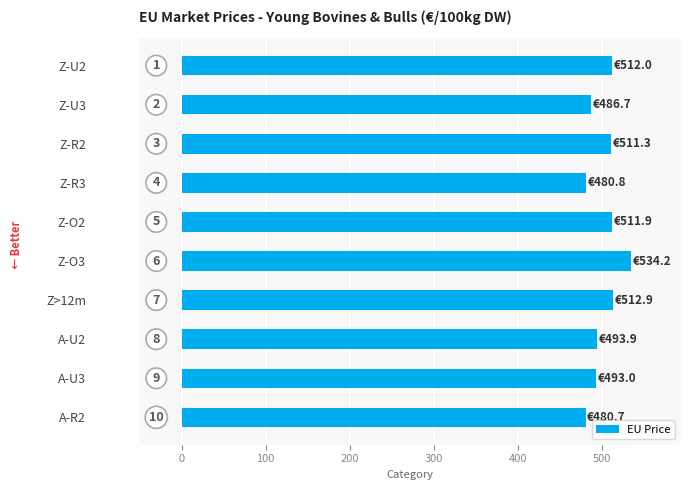

How many bars are there in total?

10